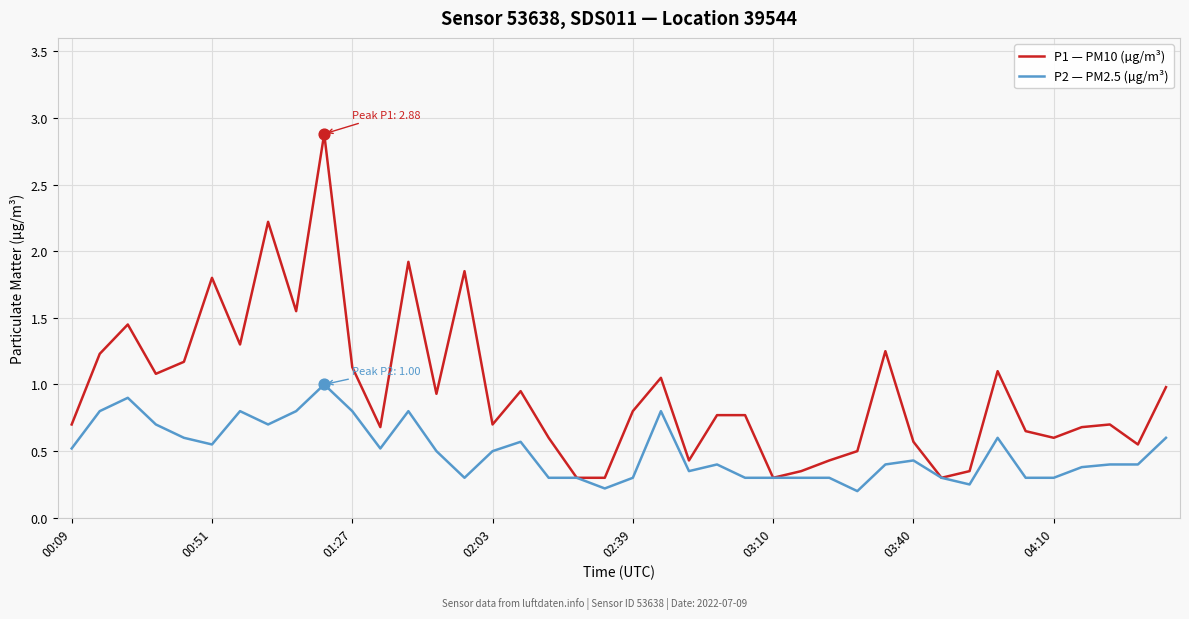

List the series in order of their peak value, lowest first.

P2 — PM2.5 (µg/m³), P1 — PM10 (µg/m³)